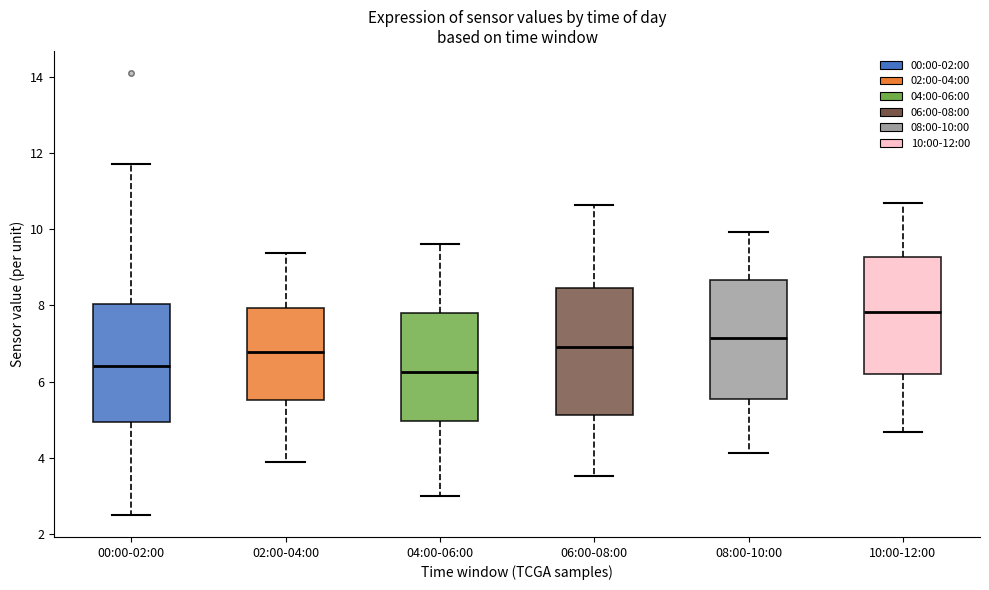

Where does the lower whisker of the box for 08:00-10:00 end on the y-axis? The values are not printed on the chart, so give them approximately, as read against the axis.

4.2